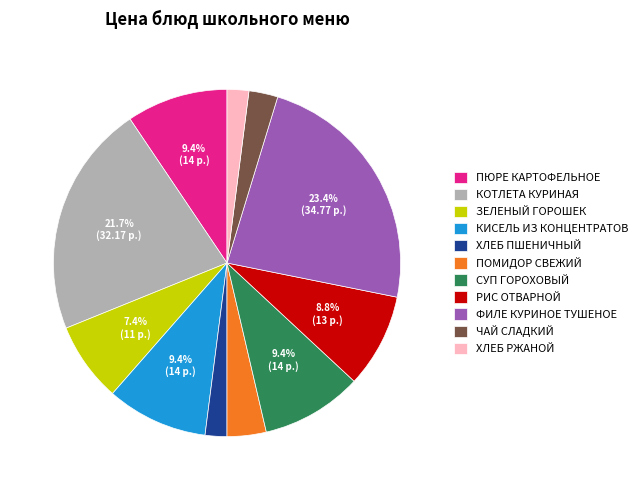

To the nearest percent, what percentage of the pie is ПОМИДОР СВЕЖИЙ?

4%